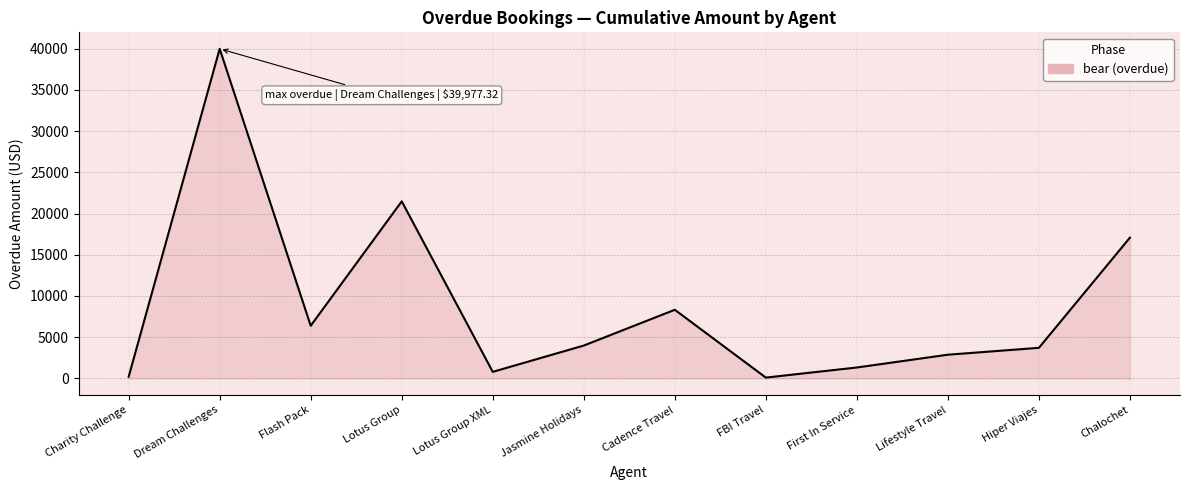

What is the change in value from Lotus Group to Lotus Group XML?

-20676.0